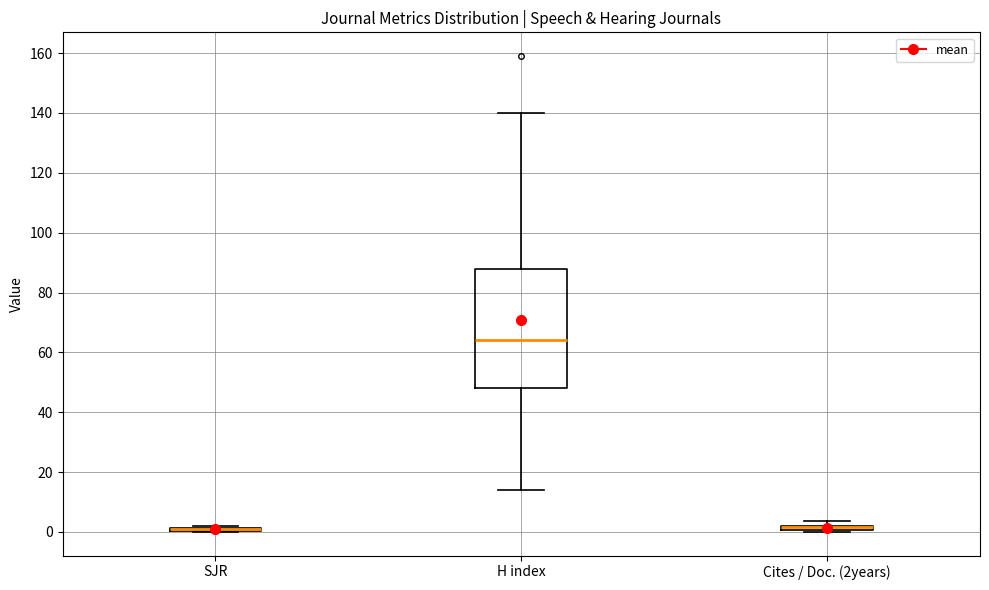

Where is the lower edge of the box for Cites / Doc. (2years) on the y-axis? The values are not printed on the chart, so give them approximately, as read against the axis.

0